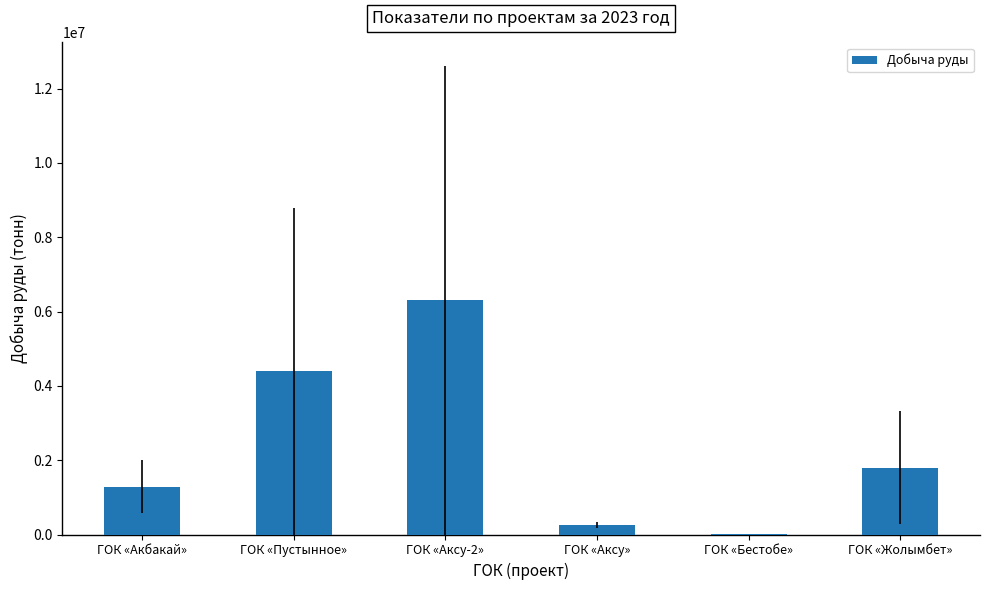

The chart shows a value of 4390287.0 at ГОК «Пустынное». True or false?

True